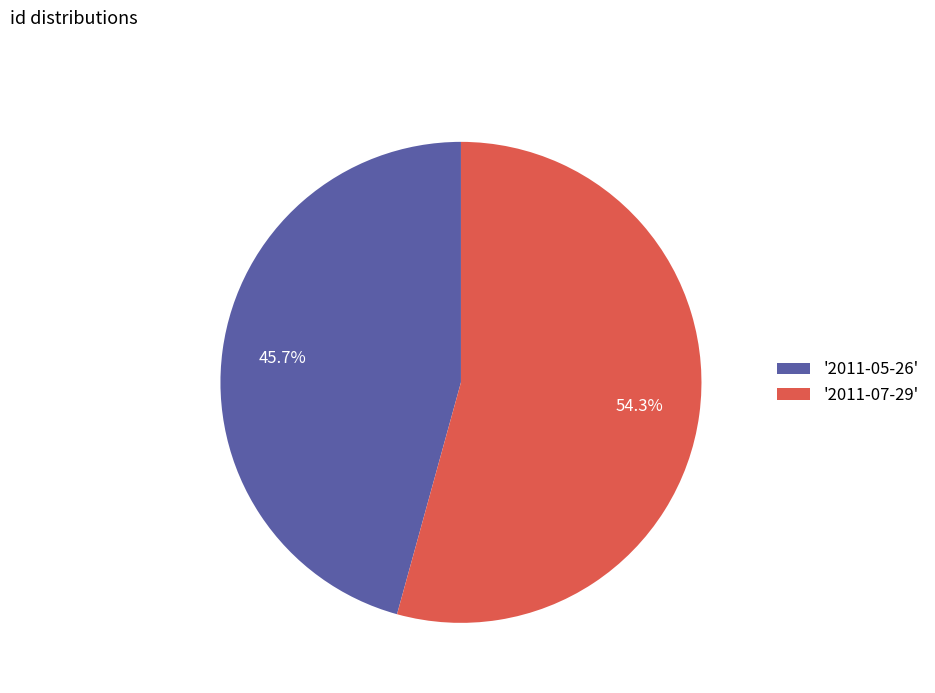

Between '2011-05-26' and '2011-07-29', which is larger?

'2011-07-29'